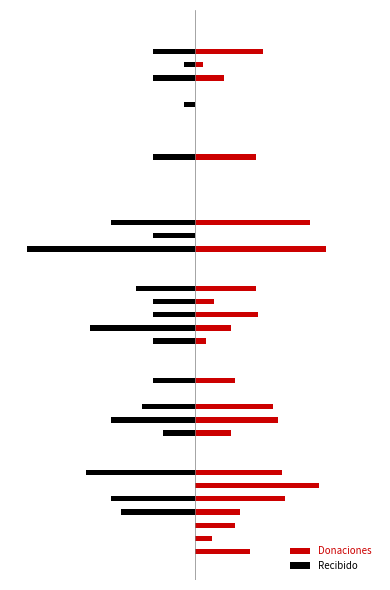

Which series has the widest spread of values?

Recibido